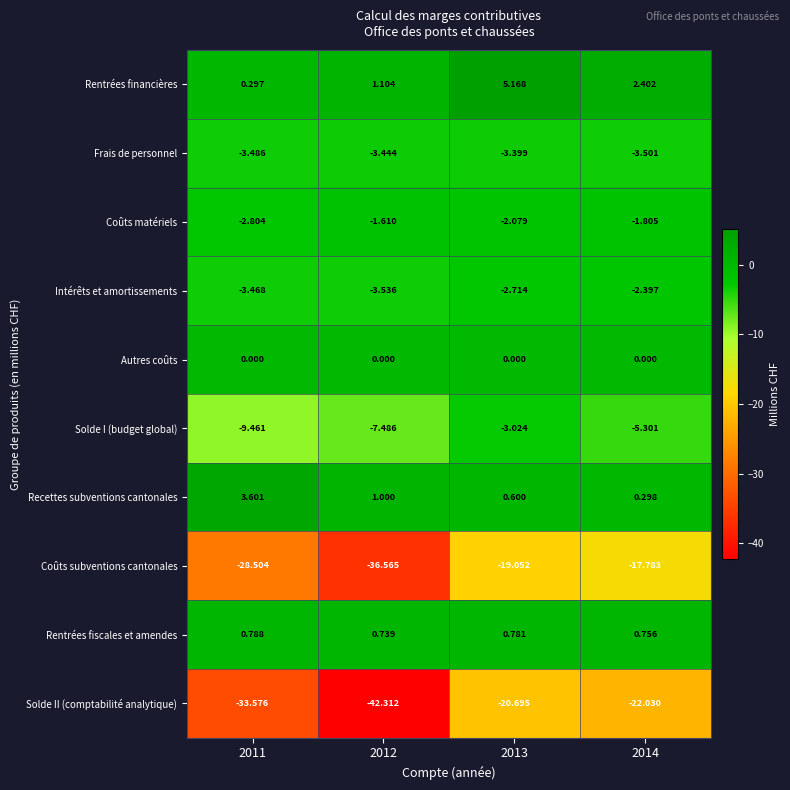

Which series has the widest spread of values?

Solde II (comptabilité analytique)